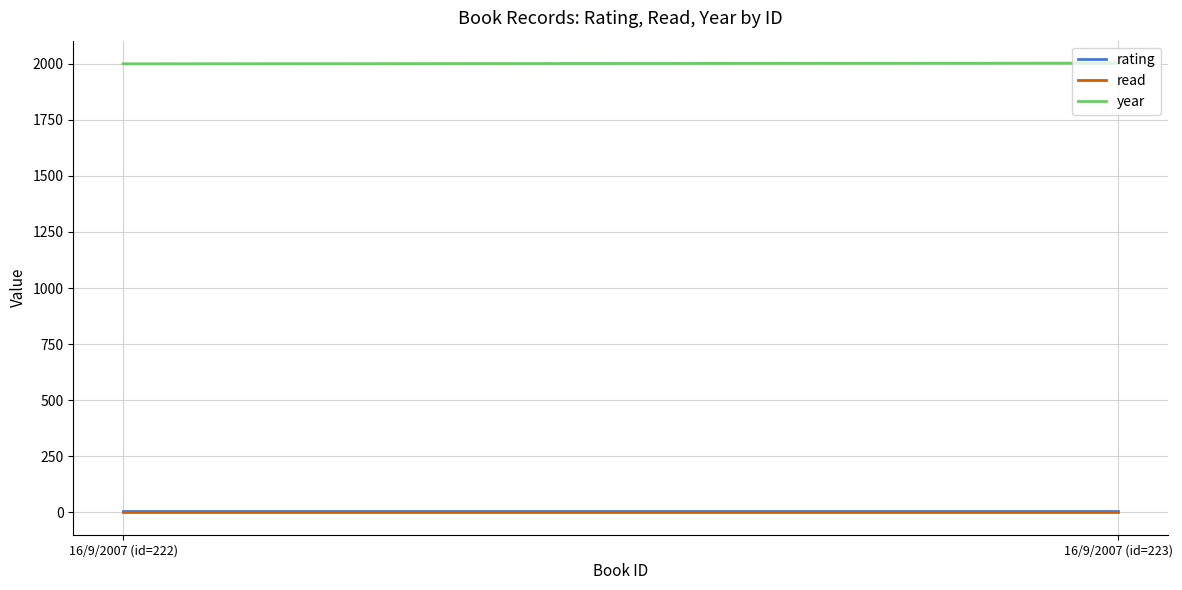

What is the sum of the rating values at 16/9/2007 (id=222) and 16/9/2007 (id=223)?

10